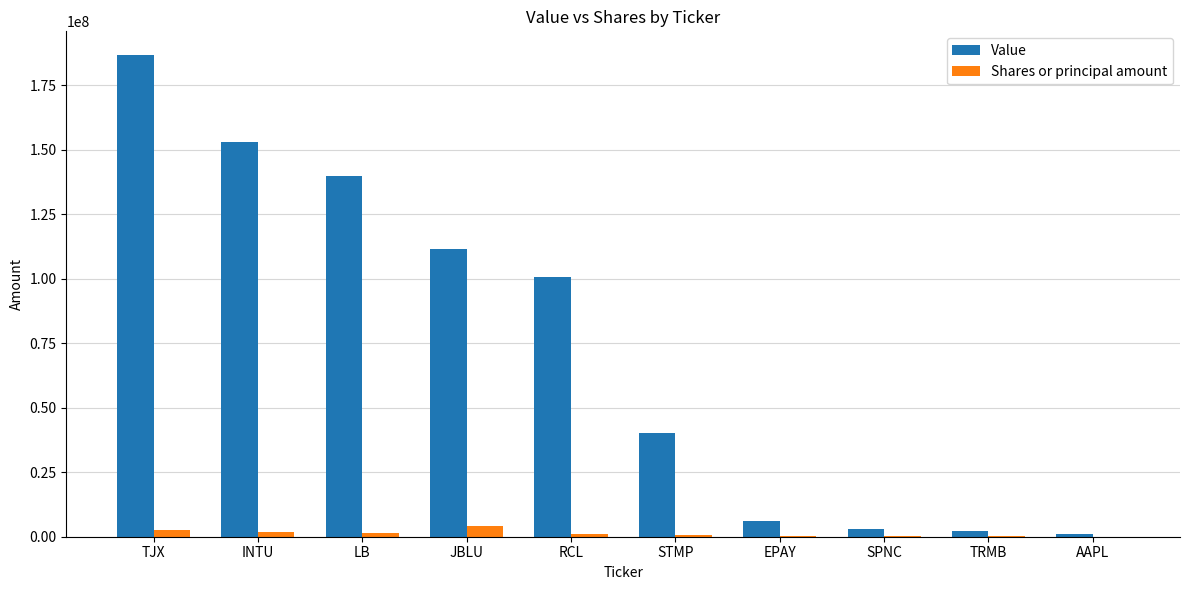

What is the total value across all series at TRMB?

2513267